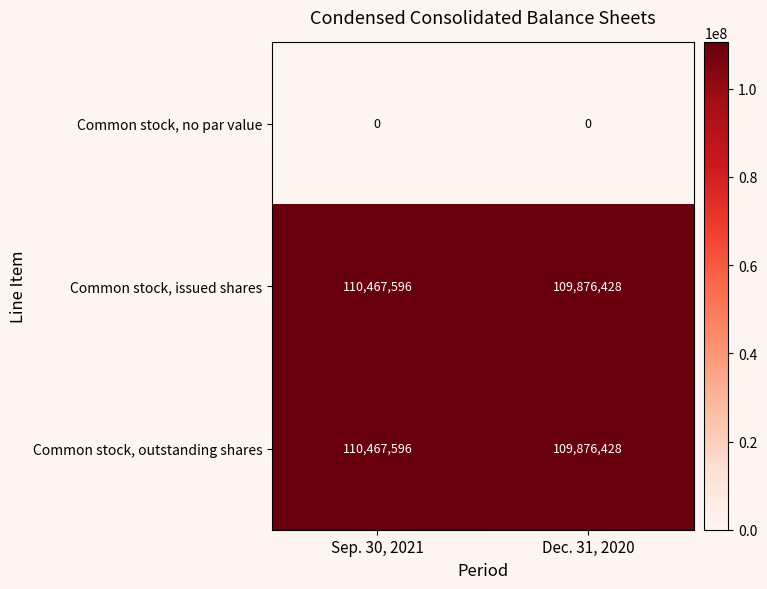

Rank the categories by Common stock, outstanding shares value from lowest to highest.

Dec. 31, 2020, Sep. 30, 2021